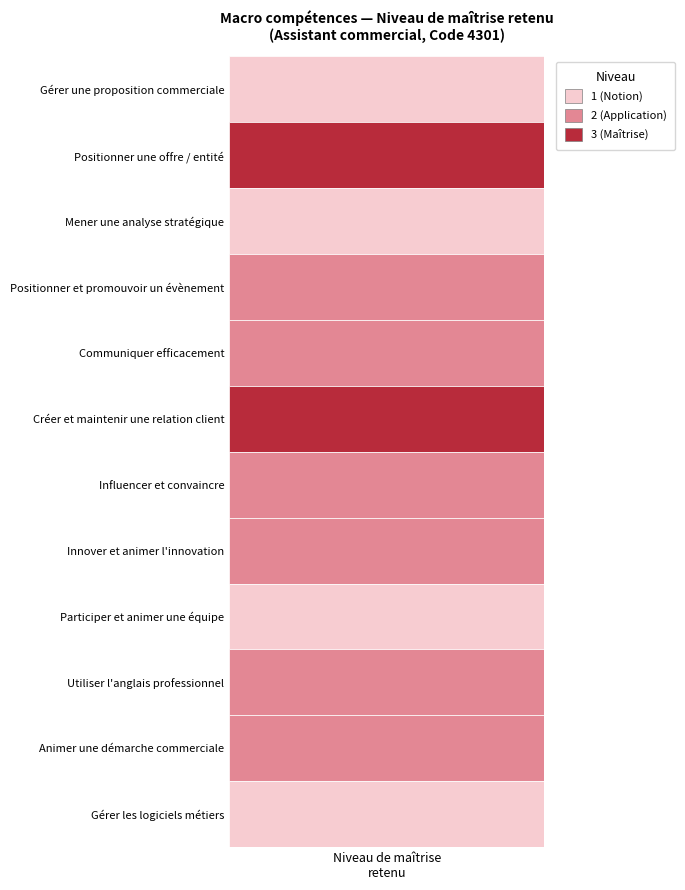

How many values are between 1 and 2?

10